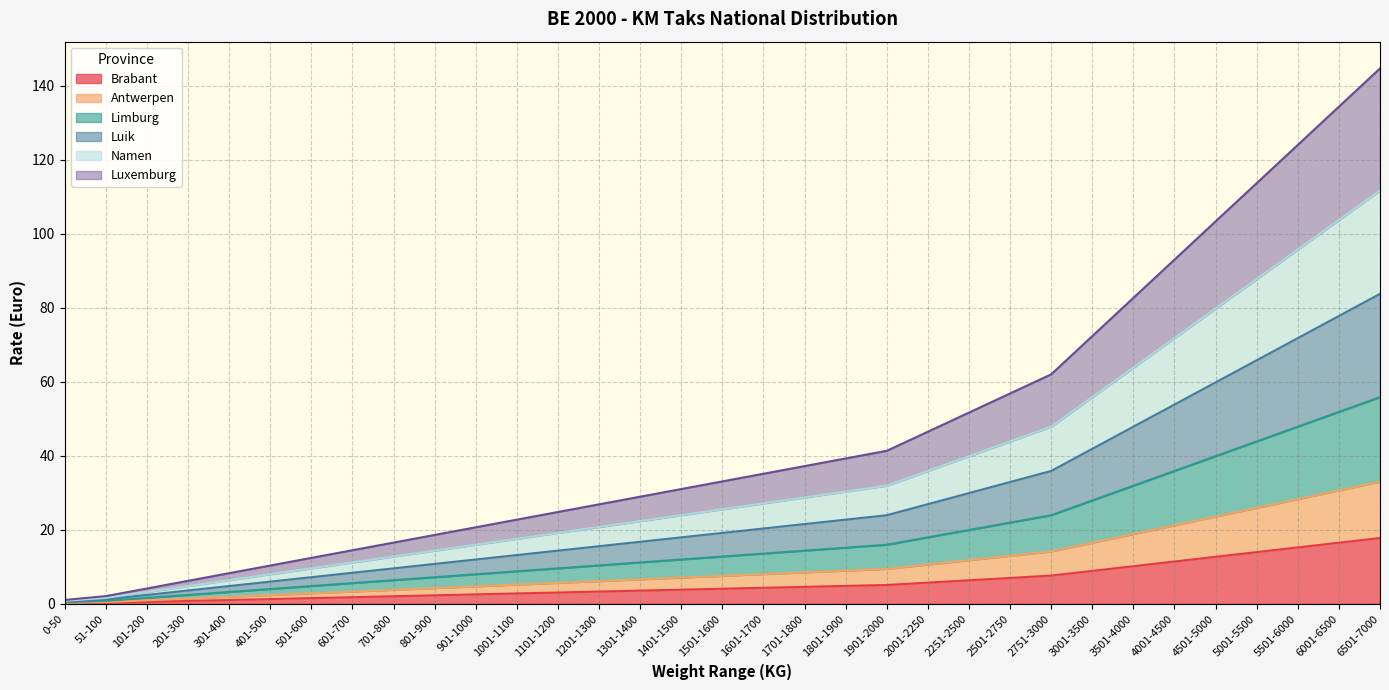

Is the value of Luxemburg at 4501-5000 greater than the value of Luik at 1101-1200?

Yes